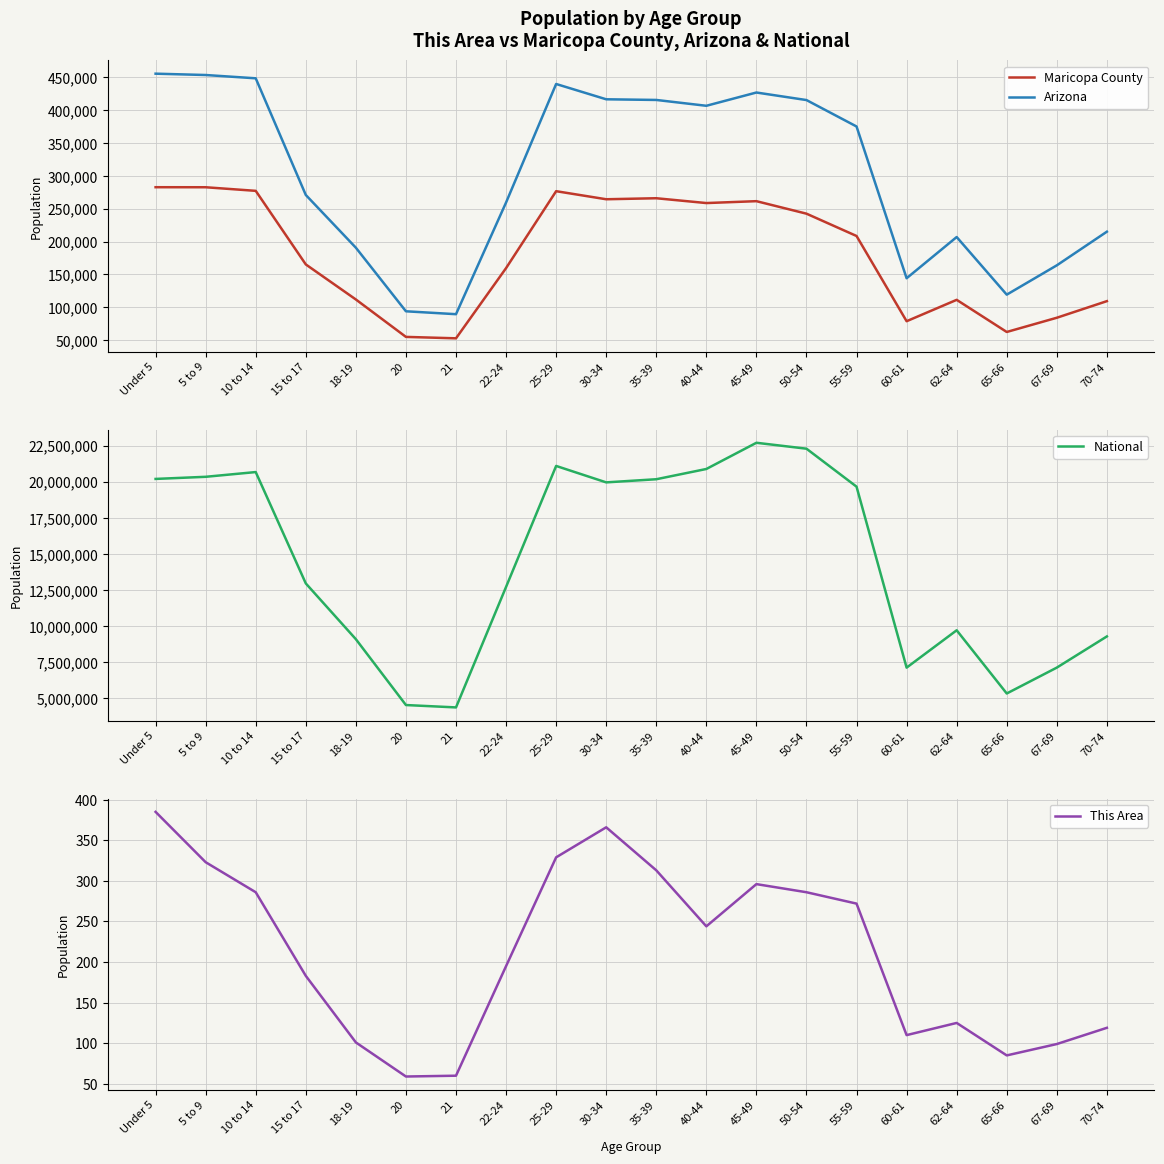

At how many categories does at least one series exceed 12205341?

12